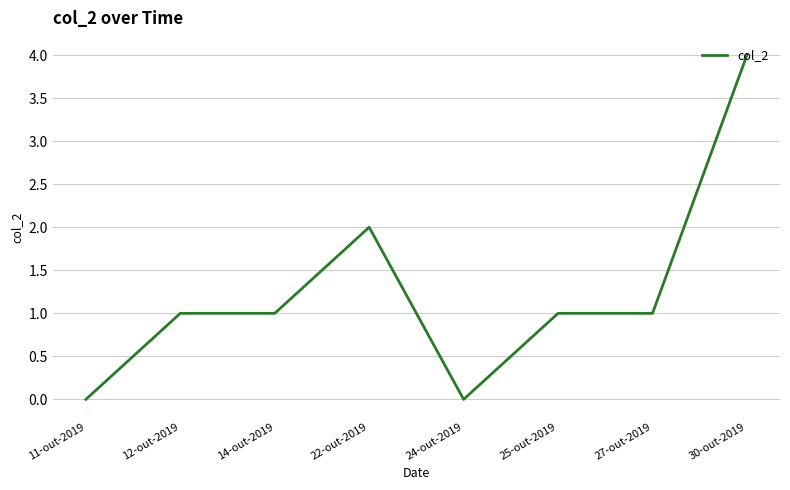

What position from the right is 11-out-2019?

8